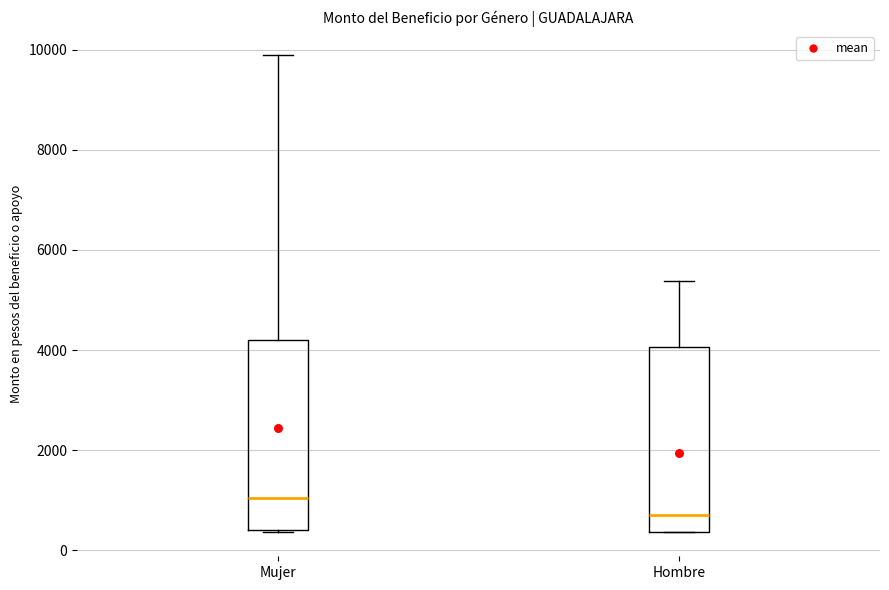

Where does the upper whisker of the box for Mujer end on the y-axis? The values are not printed on the chart, so give them approximately, as read against the axis.

10000